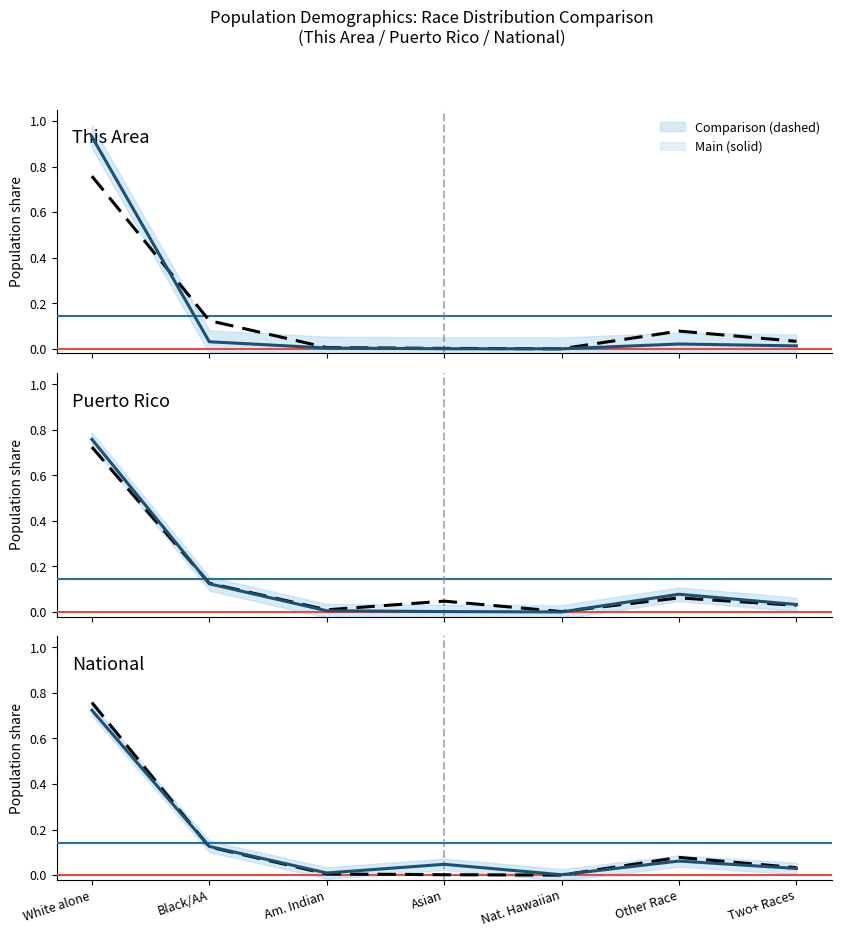

At which label is Comparison closest to 0?

Nat. Hawaiian